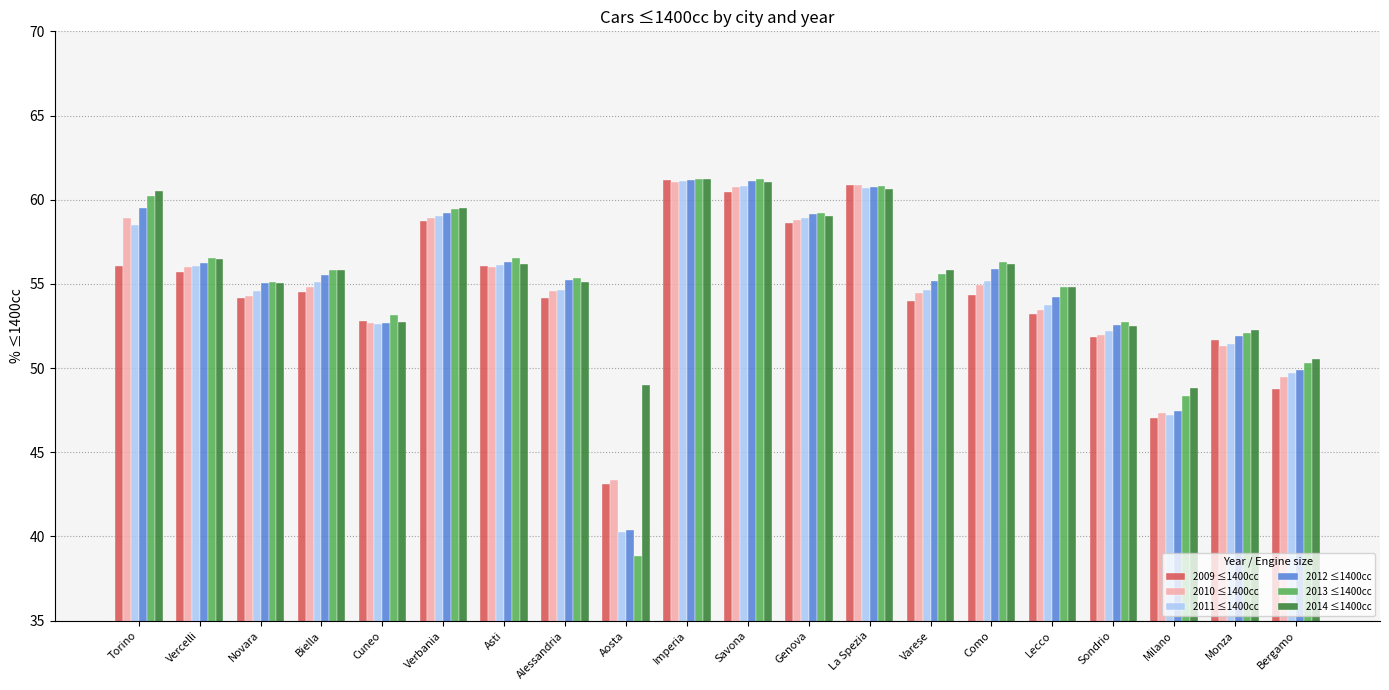

The value of 2012 ≤1400cc at Savona is 61.1. True or false?

True